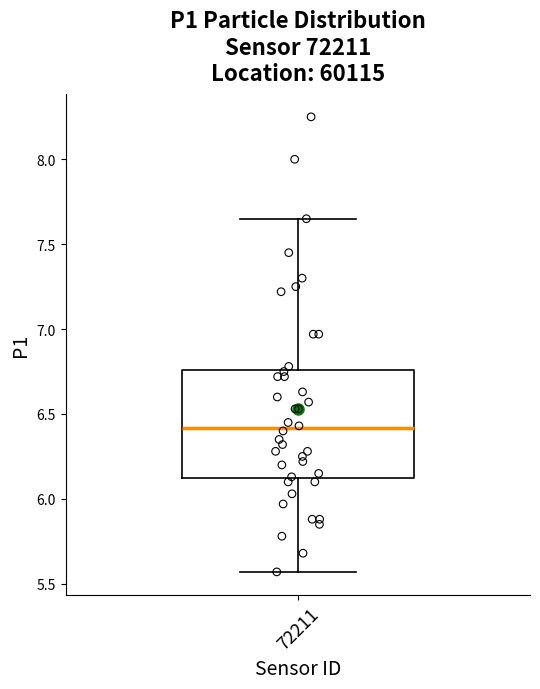

Read this box plot against the y-axis: the position of the median line, the range covered by the box, and the ends of both whiskers. The values are not printed on the chart, so give them approximately, as read against the axis.

median 6.40, box 6.10 to 6.75, whiskers 5.55 to 7.65